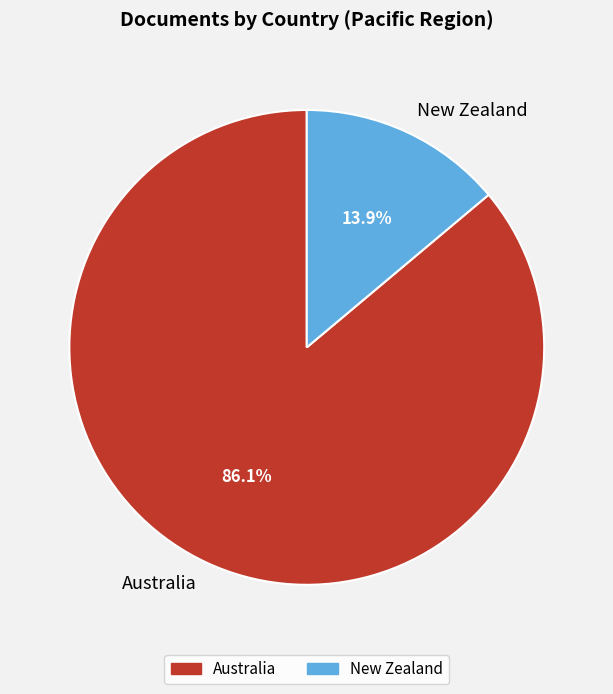

To the nearest percent, what is the difference between the largest and smallest slice percentages?

72%